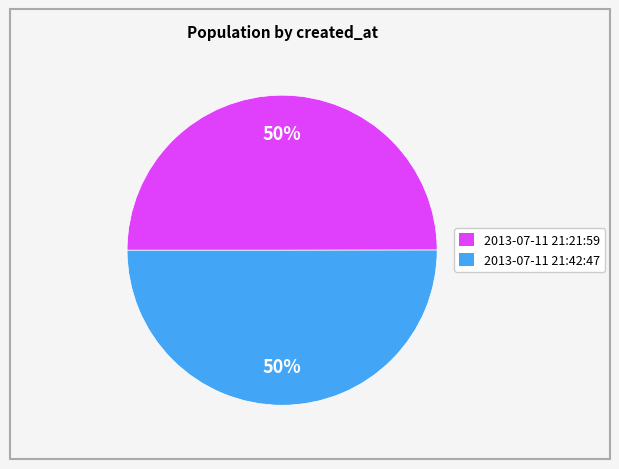

To the nearest percent, what is the average slice percentage?

50%